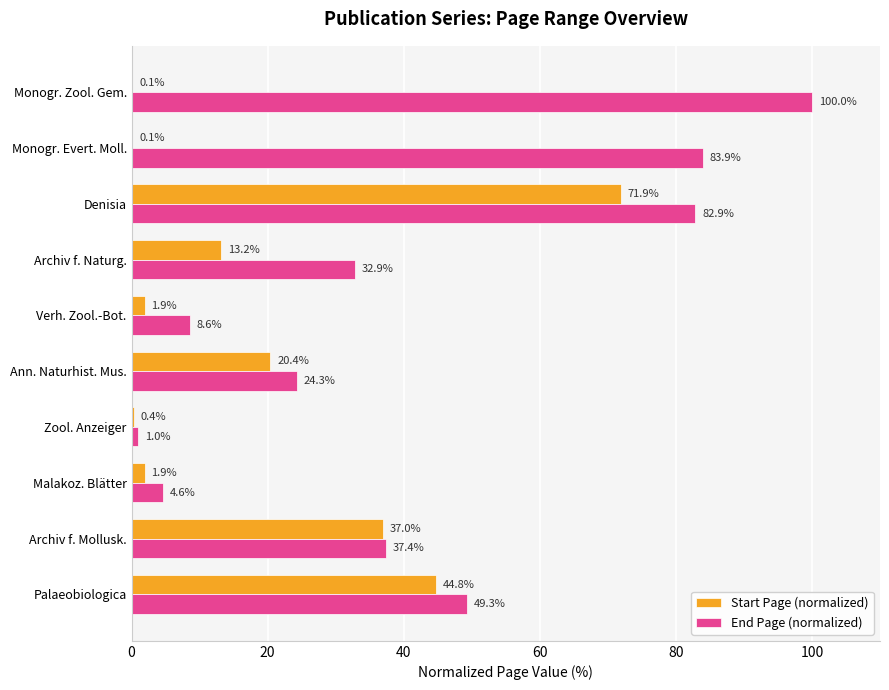

Which series has the largest total across all categories?

End Page (normalized)